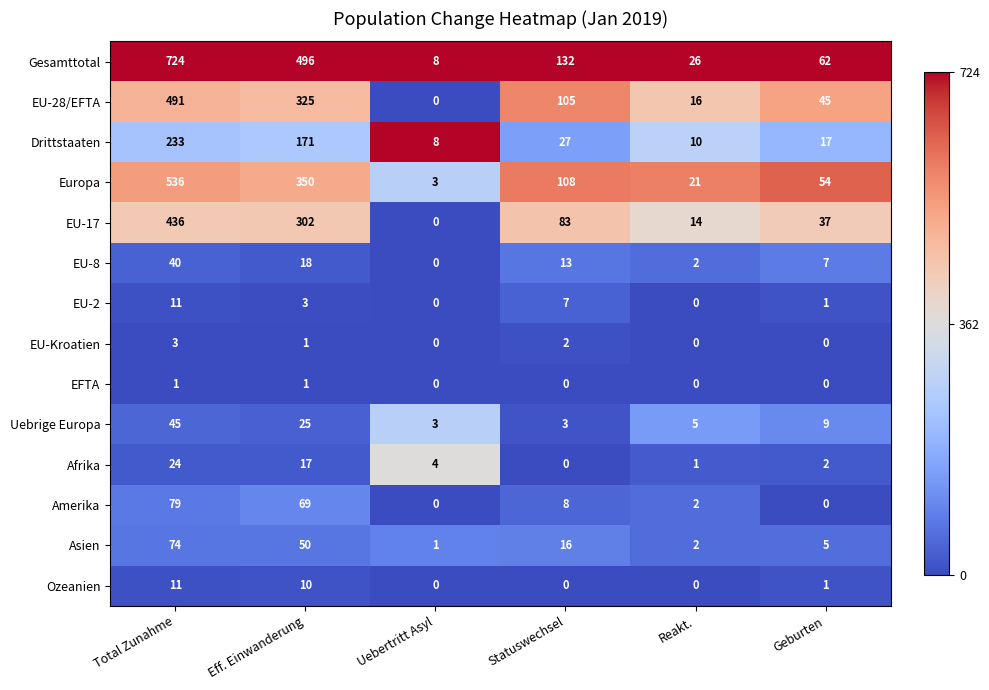

At how many categories does at least one series exceed 0?

6